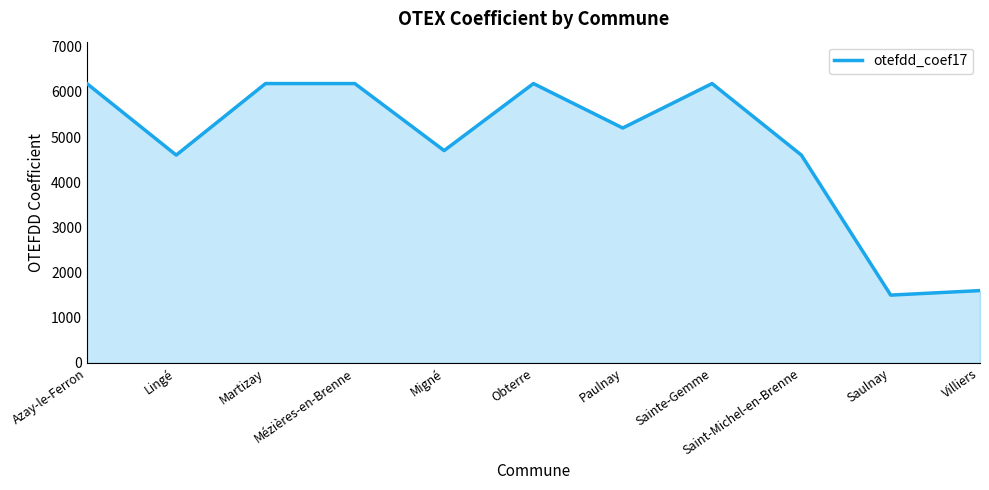

At which label does the data first exceed 5200?

Azay-le-Ferron